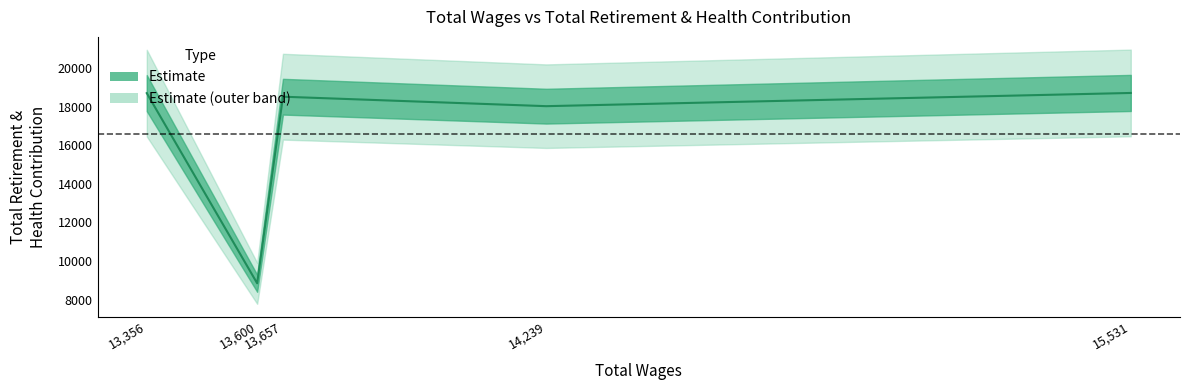

What is the label of the 3rd point from the left?

13657.0